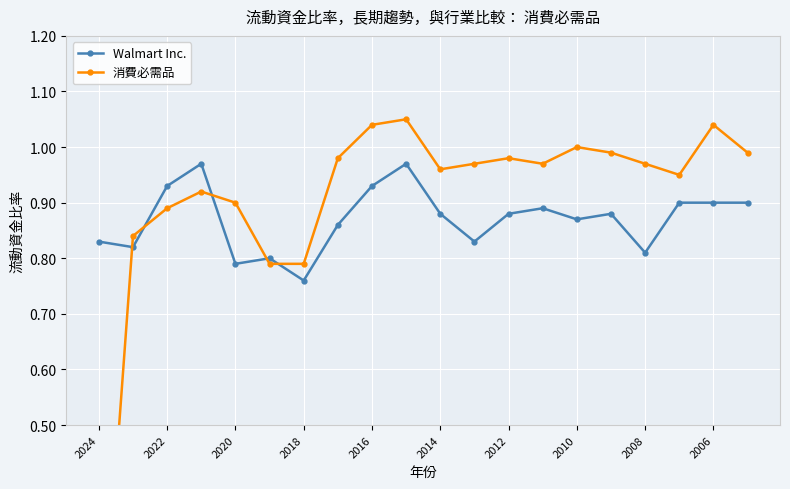

Count the Walmart Inc. values in the range 0 to 1.

20